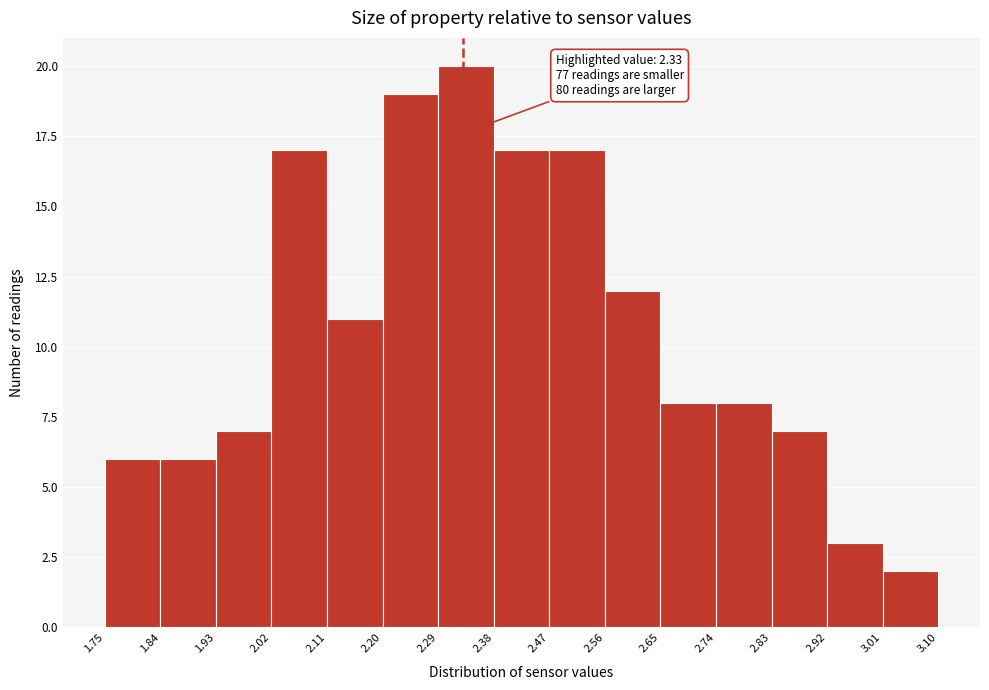

Over which range of the x-axis is the bar tallest?

2.29 to 2.38